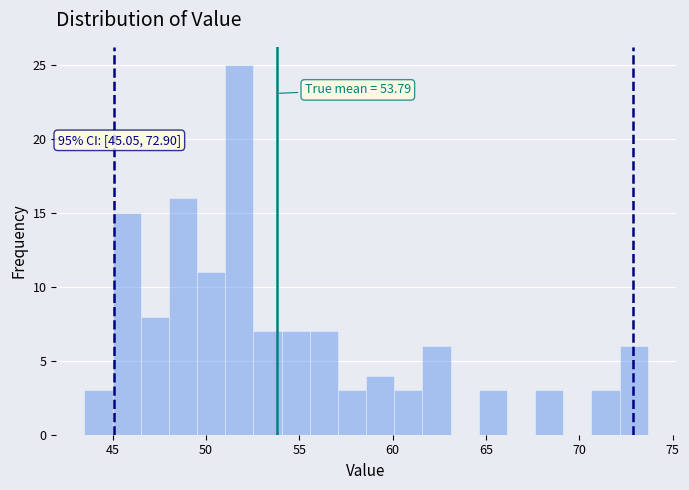

Around what value on the x-axis is the tallest bar? Give the approximate position of its centre, as read against the axis.

52.0